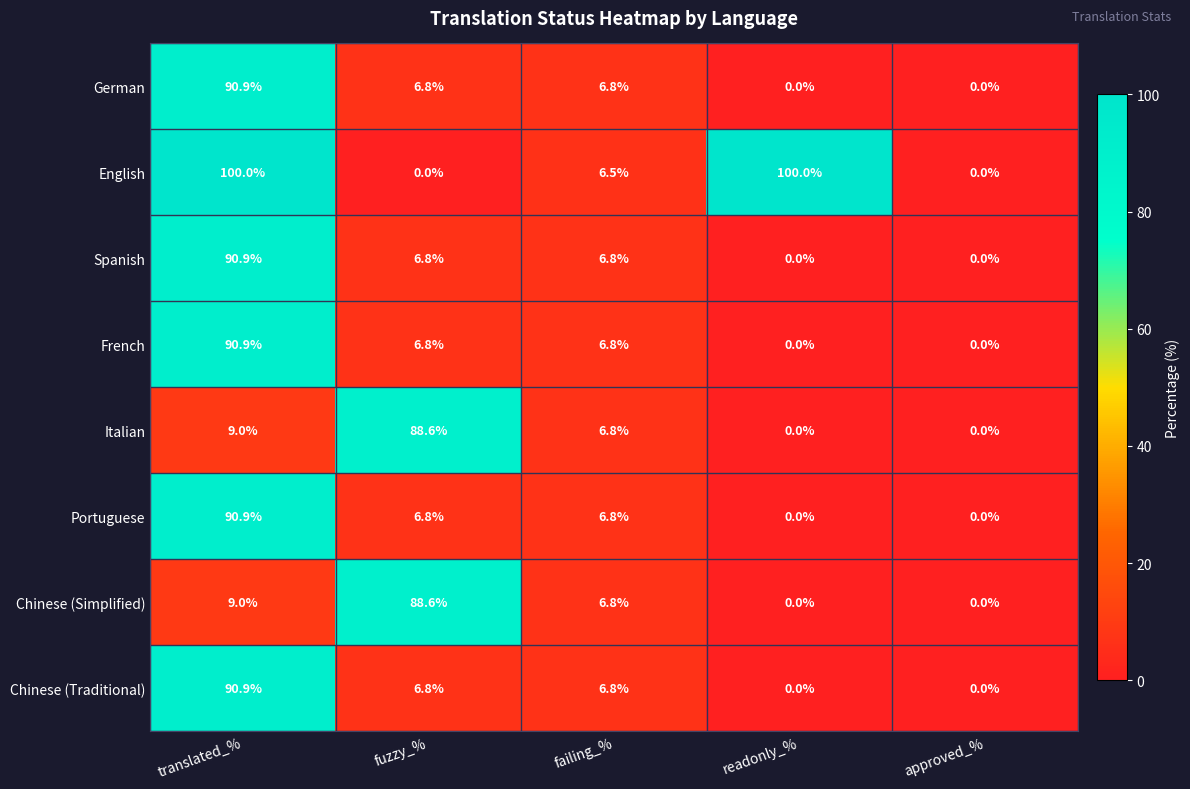

Which series has the largest range (max minus min)?

English